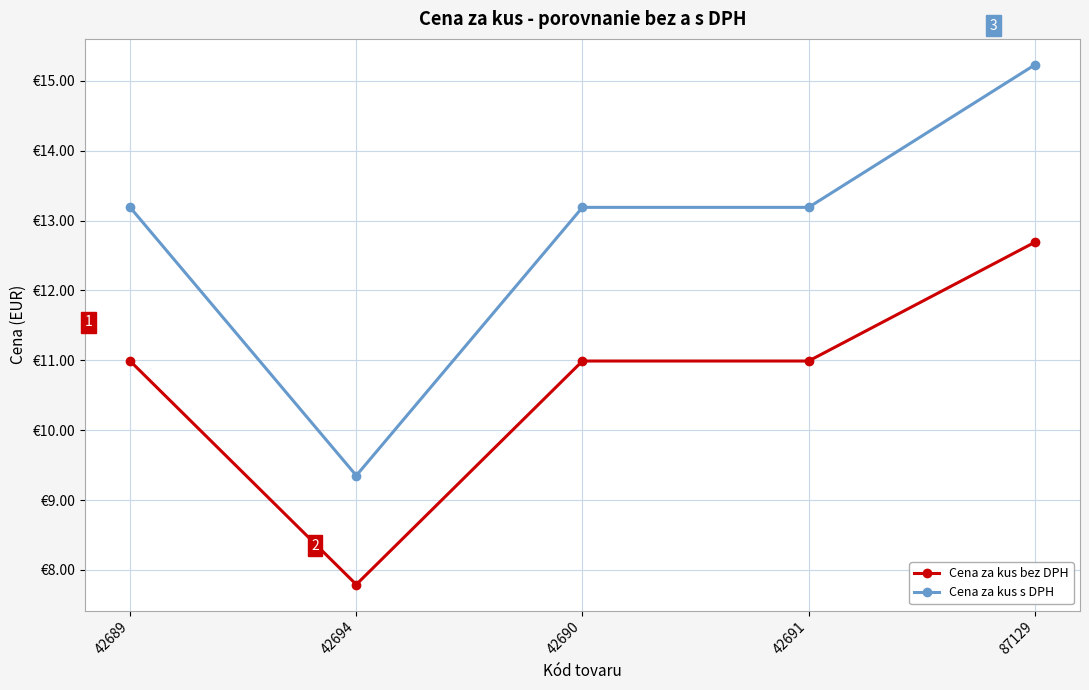

List the series in order of their peak value, lowest first.

Cena za kus bez DPH, Cena za kus s DPH